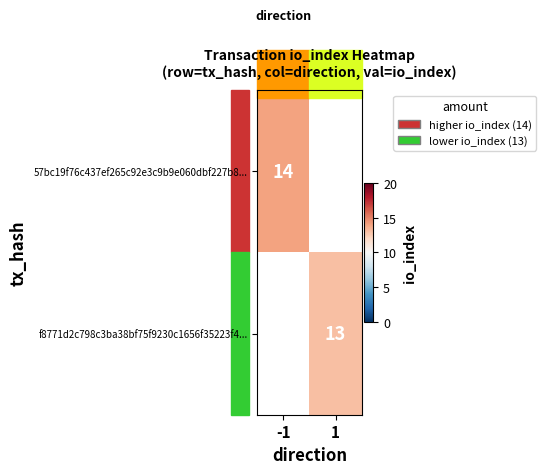

Is it true that f8771d2c798c3ba38bf75f9230c1656f35223f4... equals 3 at 1?

False